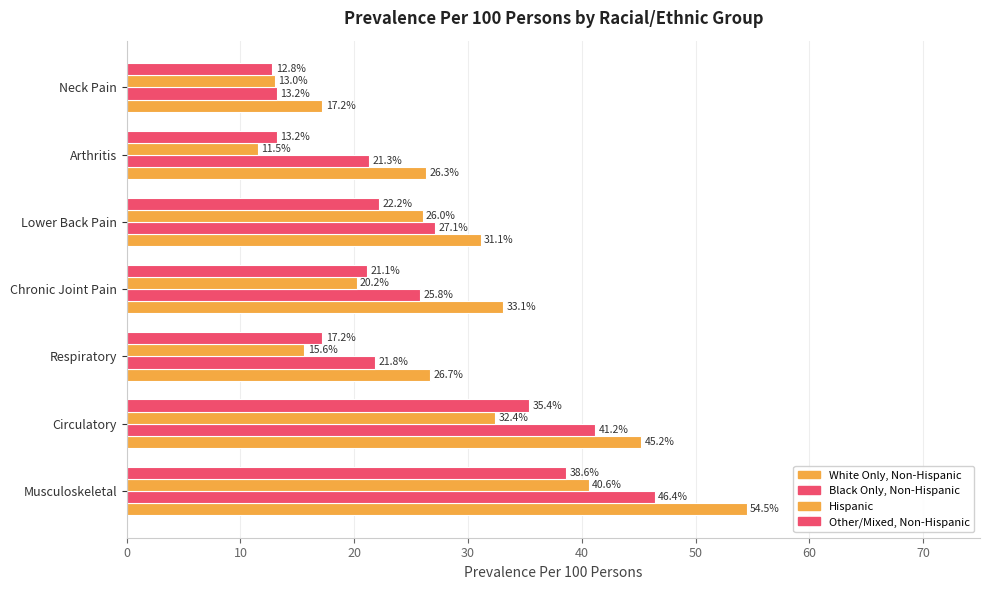

How many data points does each series have?

7